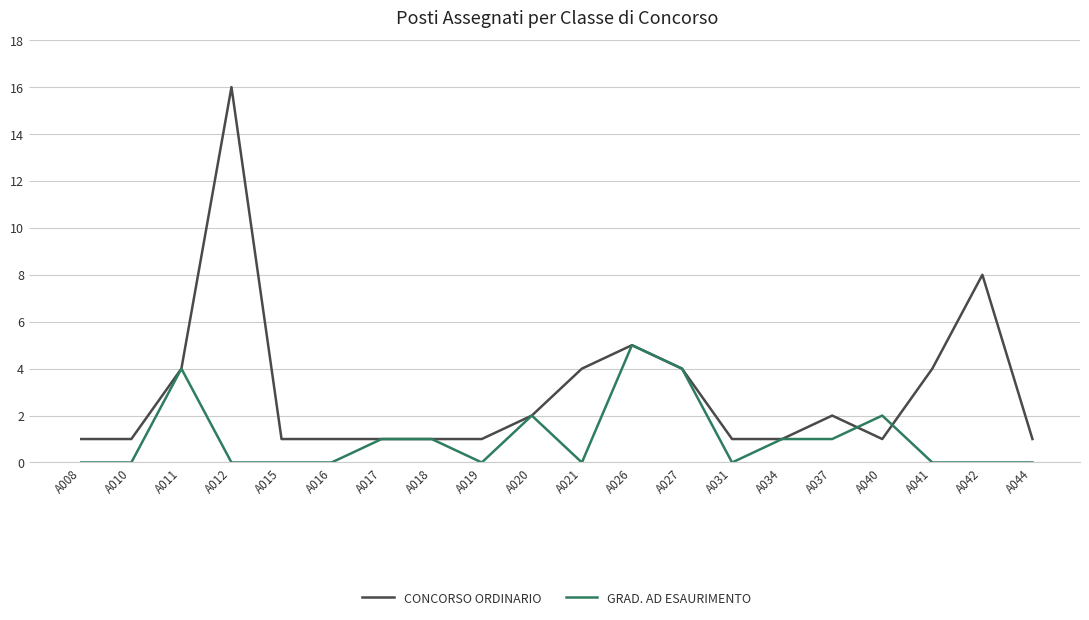

At how many categories does at least one series exceed 0?

20